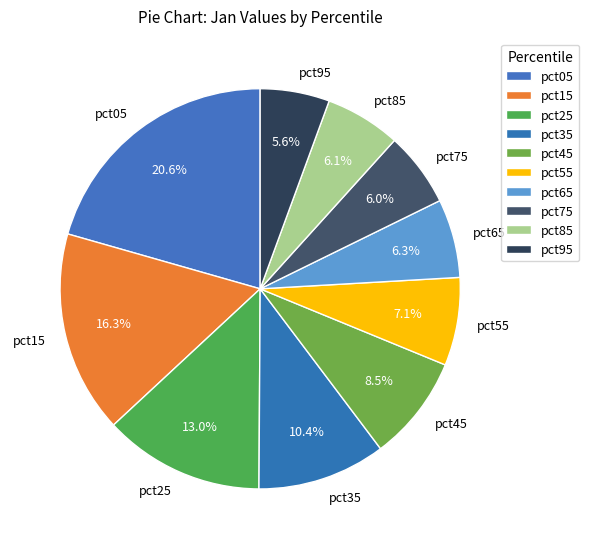

Is it true that pct05 is 21% of the pie?

True